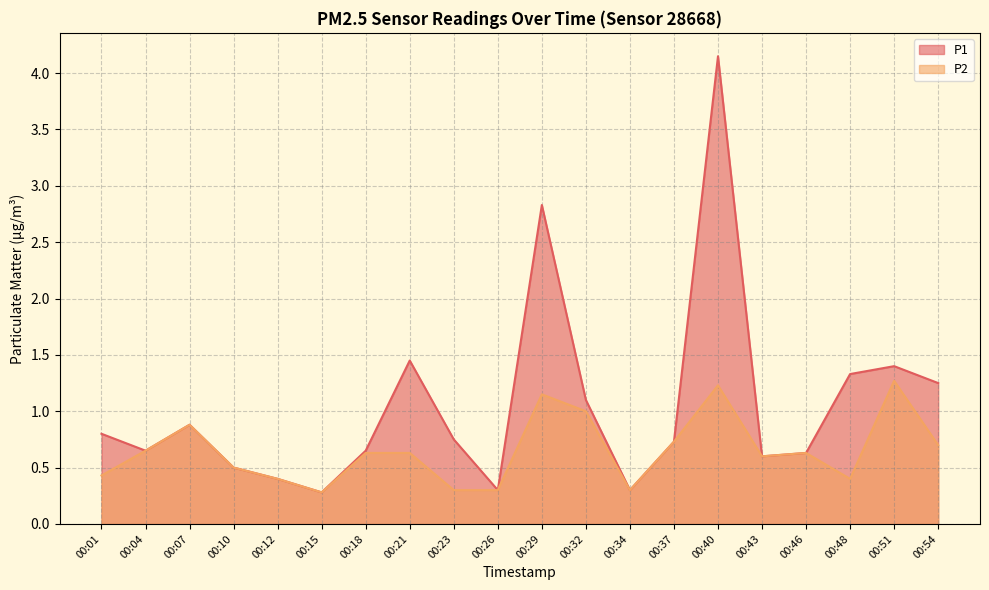

Reading left to right, what are all the values shown in this chart?

P1: 00:01=0.8	00:04=0.7	00:07=0.9	00:10=0.5	00:12=0.4	00:15=0.3	00:18=0.7	00:21=1.4	00:23=0.8	00:26=0.3	00:29=2.8	00:32=1.1	00:34=0.3	00:37=0.7	00:40=4.2	00:43=0.6	00:46=0.6	00:48=1.3	00:51=1.4	00:54=1.2
P2: 00:01=0.4	00:04=0.7	00:07=0.9	00:10=0.5	00:12=0.4	00:15=0.3	00:18=0.6	00:21=0.6	00:23=0.3	00:26=0.3	00:29=1.1	00:32=1.0	00:34=0.3	00:37=0.7	00:40=1.2	00:43=0.6	00:46=0.6	00:48=0.4	00:51=1.3	00:54=0.7